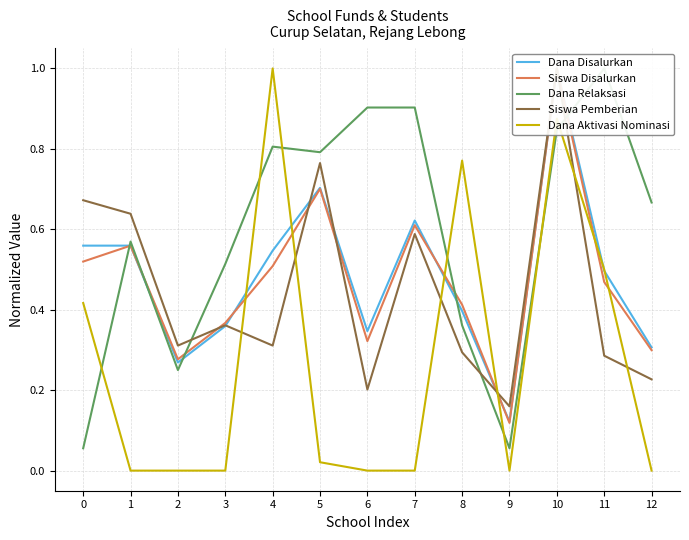

How many lines are shown in the chart?

5